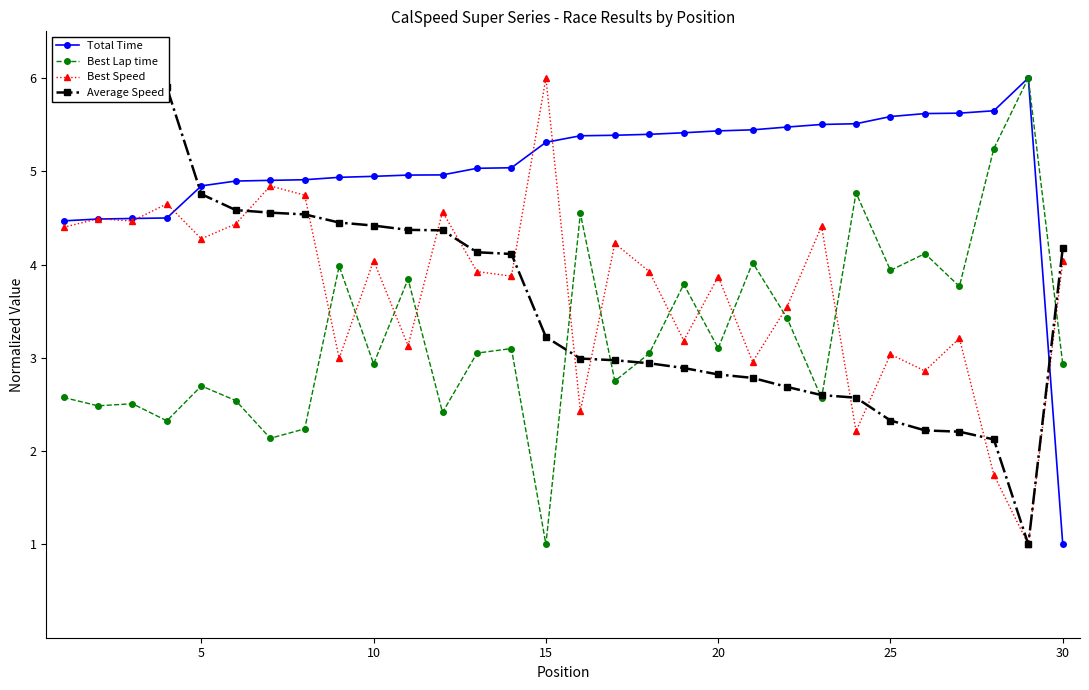

What is the highest value of the Best Speed series?

6.0